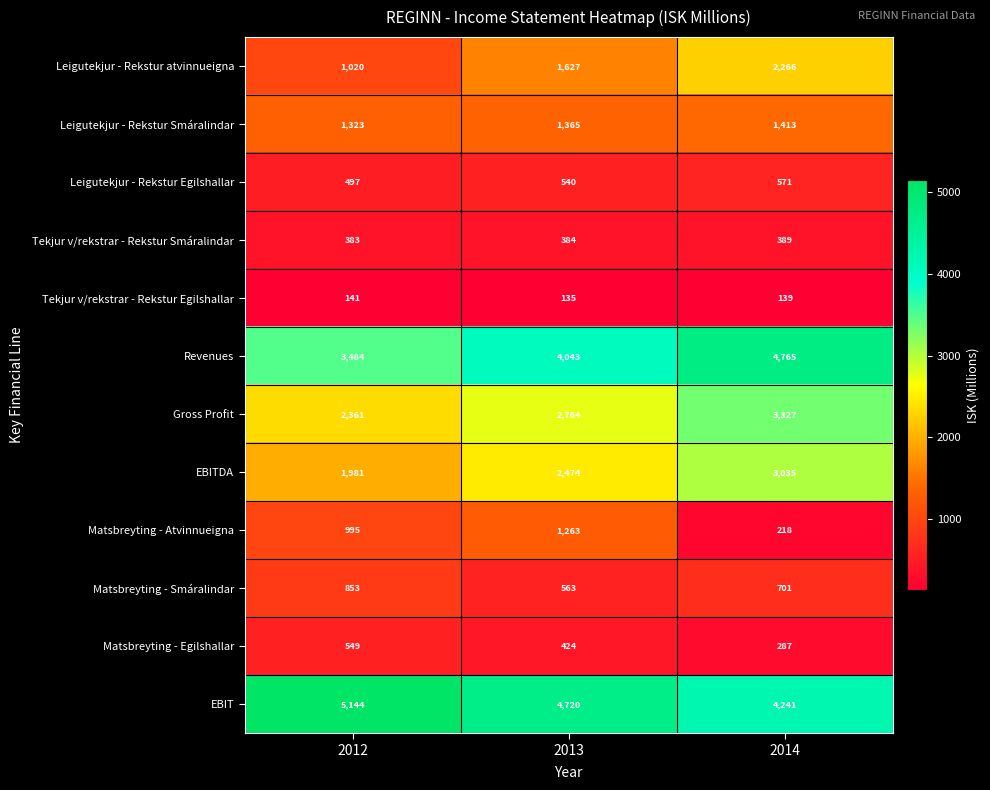

What is the minimum value shown in the chart?

135